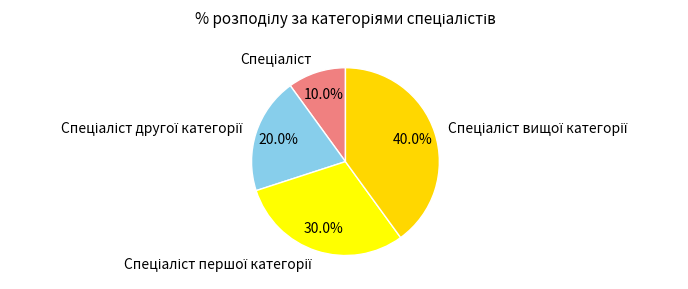

Is there a majority slice in this chart?

No